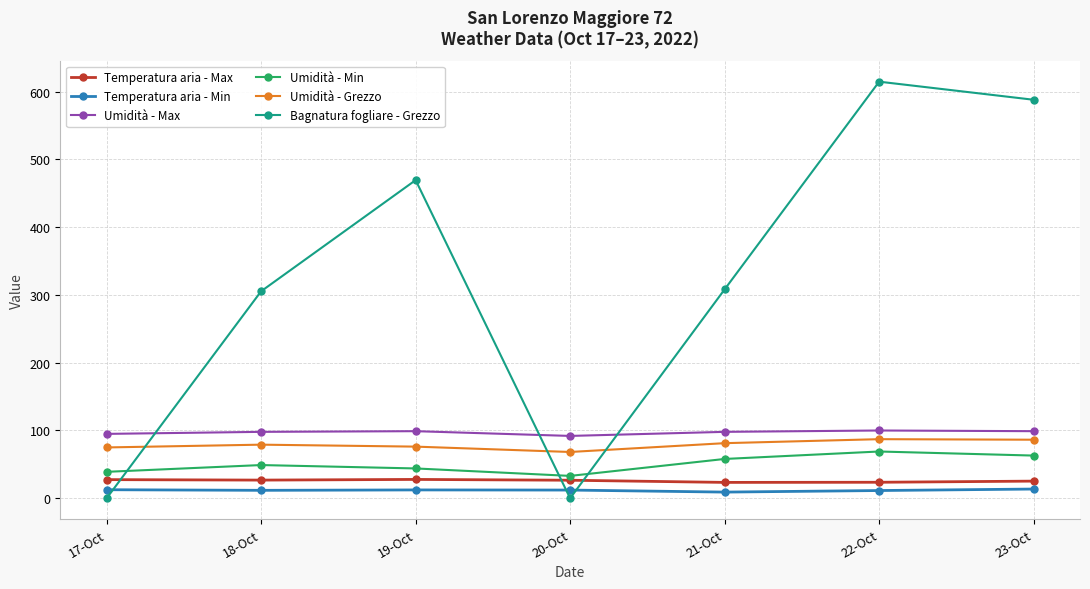

Does the chart have visible grid lines?

Yes